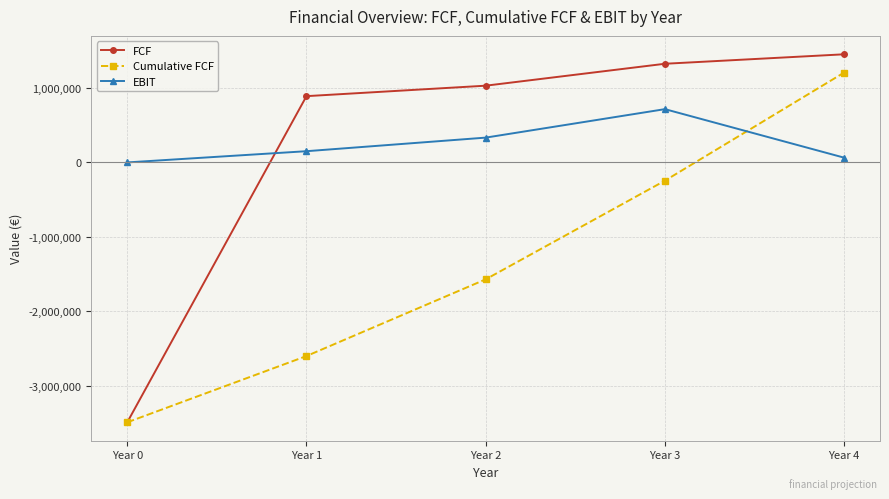

After their last crossing, which series has the higher values: EBIT or FCF?

FCF